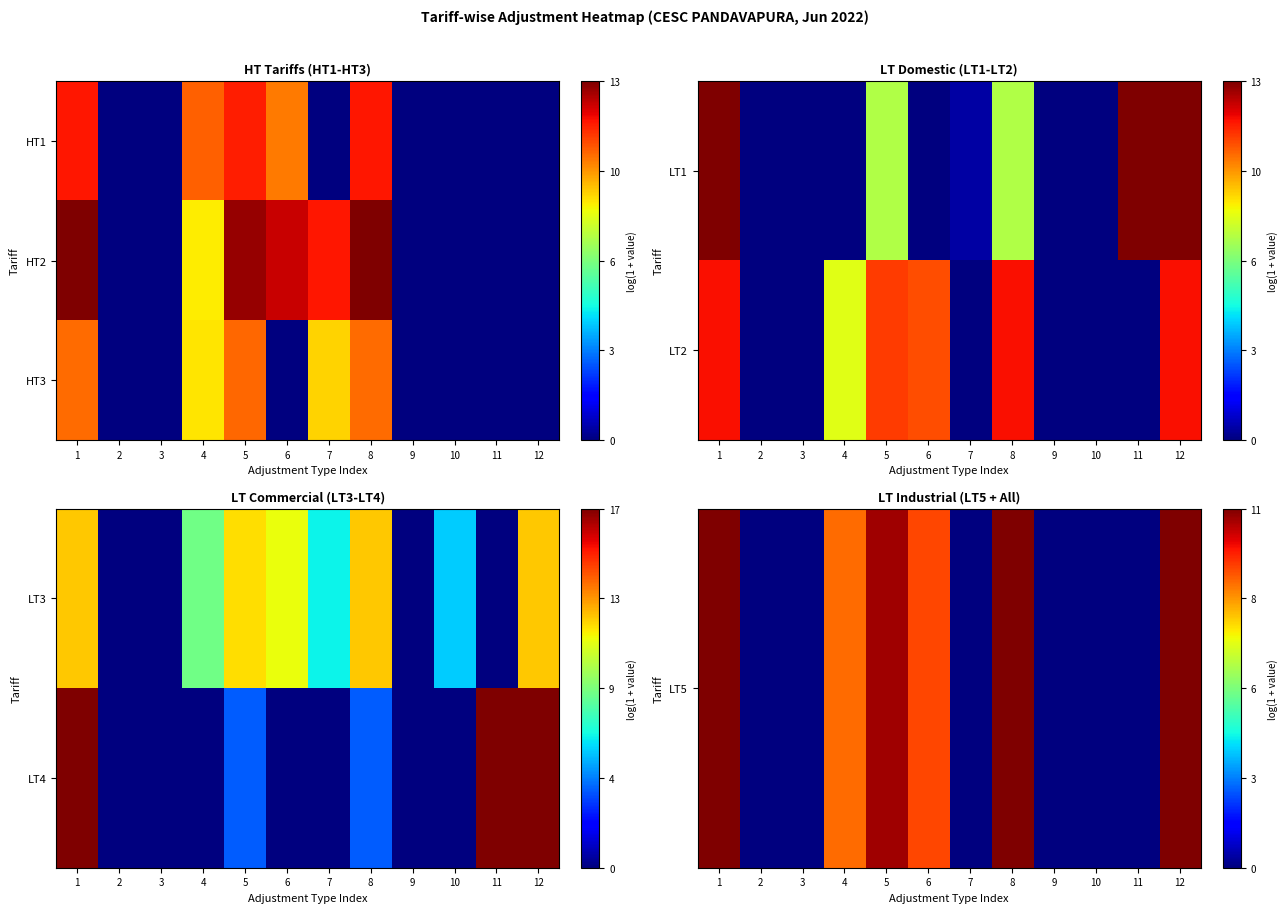

How many categories are shown in the chart?

12